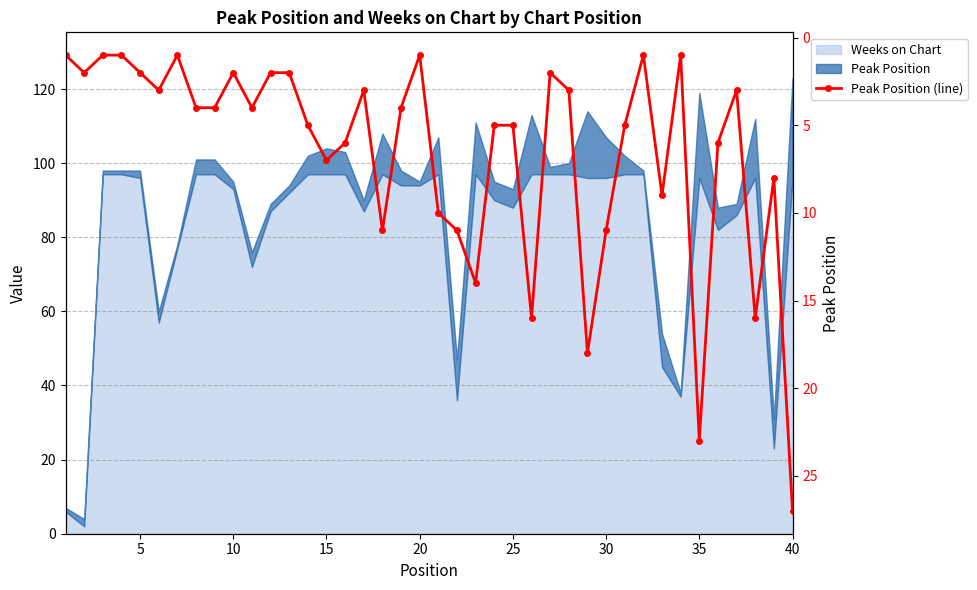

How many lines are shown in the chart?

1